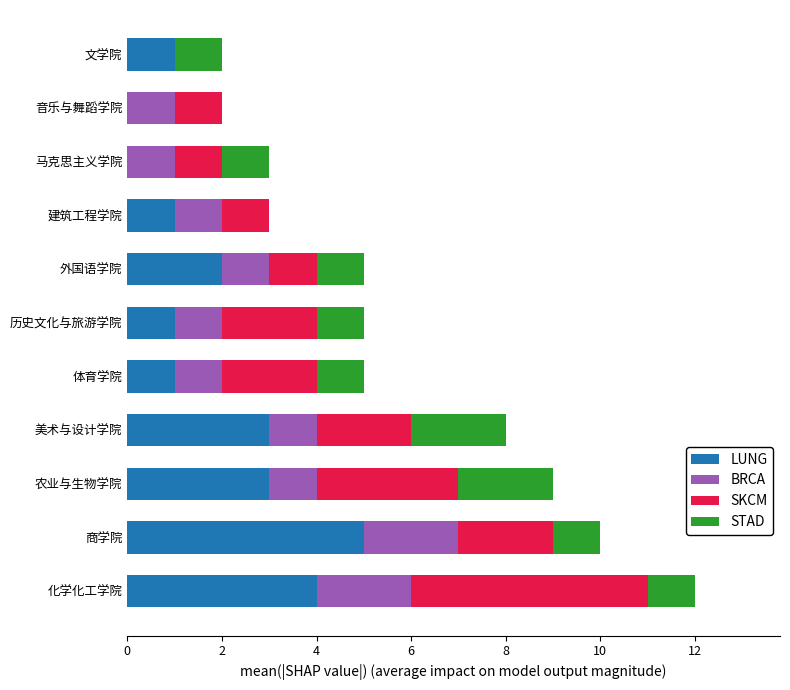

The LUNG series shows 2 at 音乐与舞蹈学院. True or false?

False